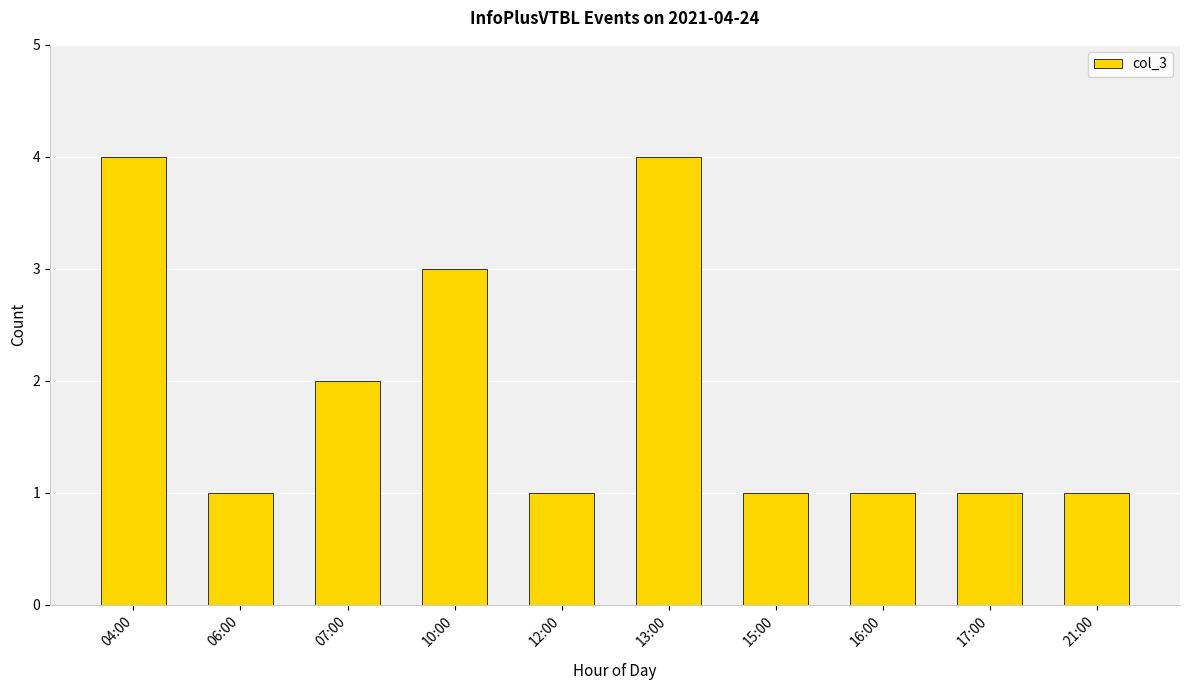

Between 07:00 and 15:00, which is larger?

07:00